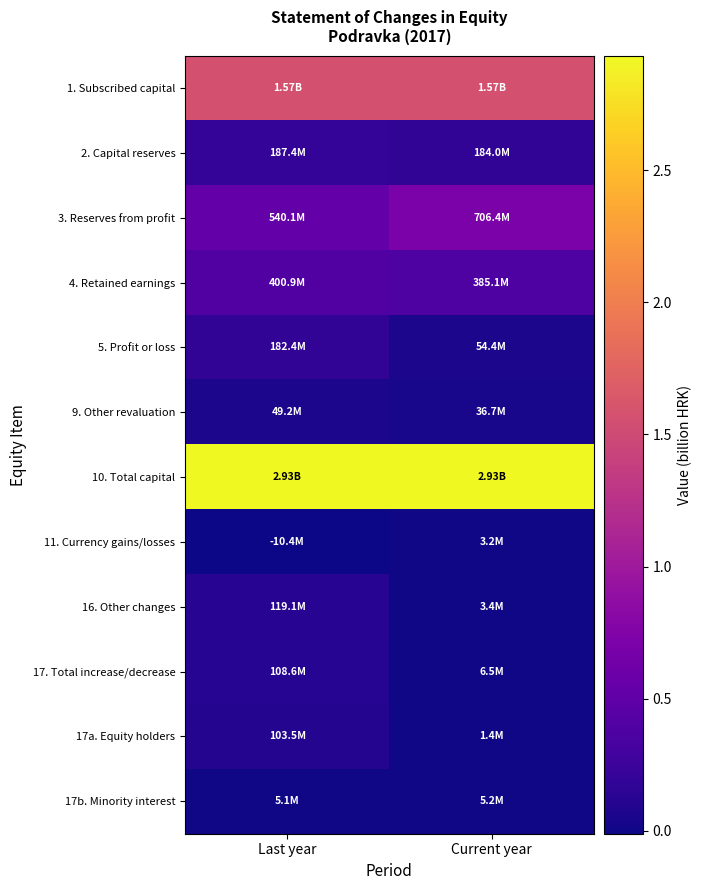

What is the difference between the highest and lowest values at Current year?

2.9